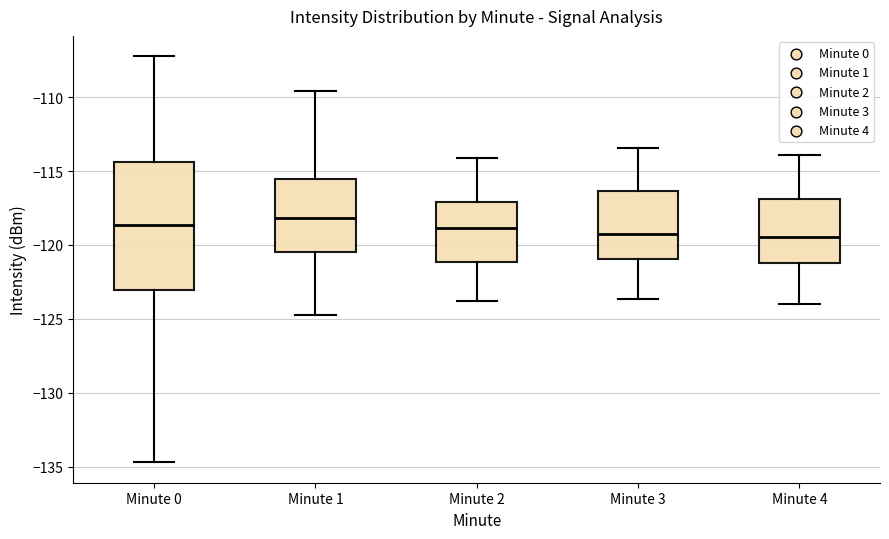

Reading left to right, read every box against the y-axis: the position of its median line, the range the box covers, and the ends of its whiskers. The values are not printed on the chart, so give them approximately, as read against the axis.

Minute 0: median -118.5, box -123.0 to -114.5, whiskers -134.5 to -107.0
Minute 1: median -118.0, box -120.5 to -115.5, whiskers -125.0 to -109.5
Minute 2: median -119.0, box -121.0 to -117.0, whiskers -124.0 to -114.0
Minute 3: median -119.0, box -121.0 to -116.5, whiskers -123.5 to -113.5
Minute 4: median -119.5, box -121.0 to -117.0, whiskers -124.0 to -114.0